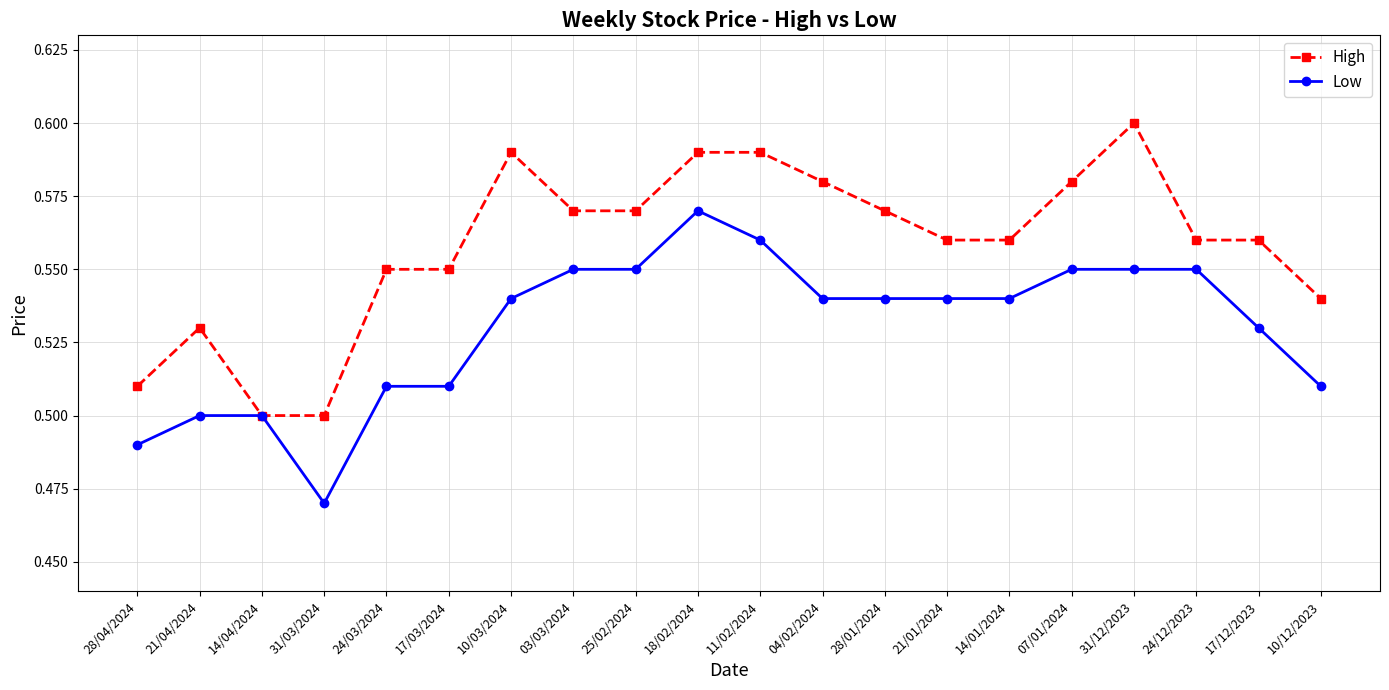

At which category does Low reach its first local valley?

31/03/2024